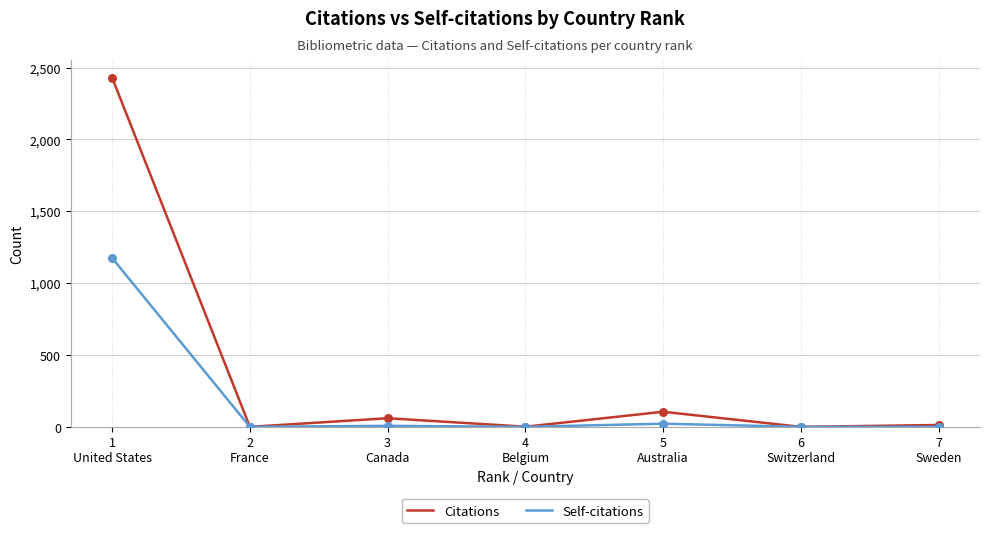

Which series has the largest range (max minus min)?

Citations